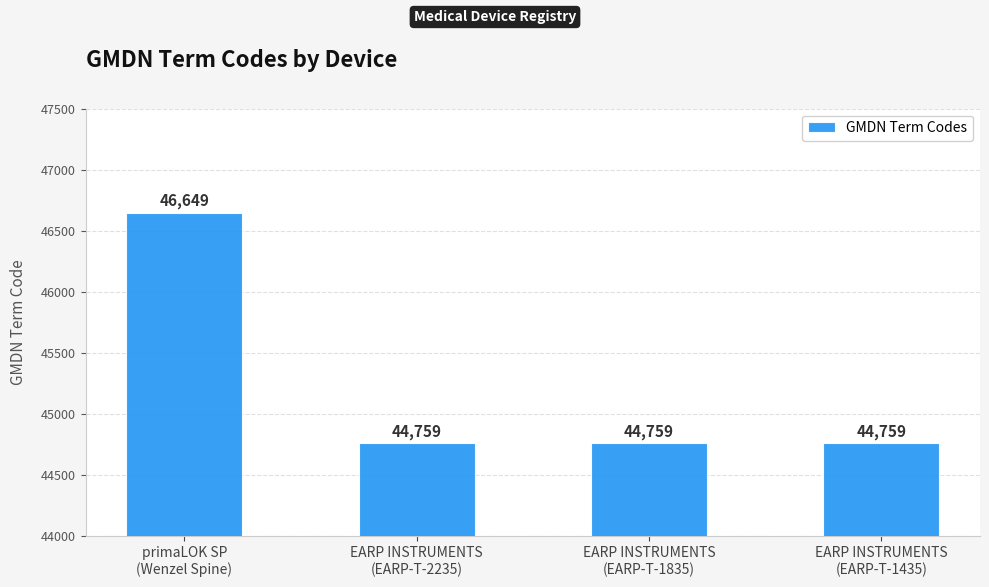

Count the values in the range 44759 to 46649.

4